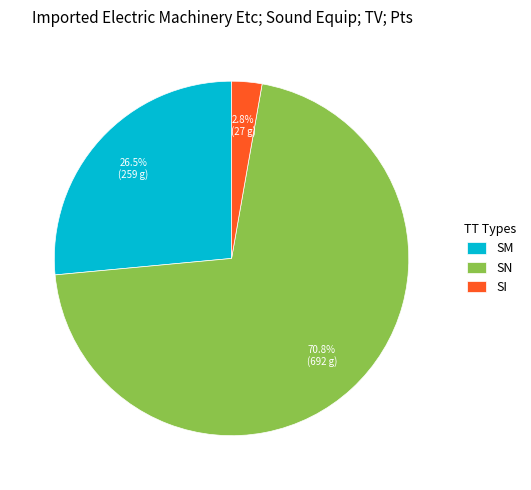

What percentage is NOT represented by SM?

73.5%